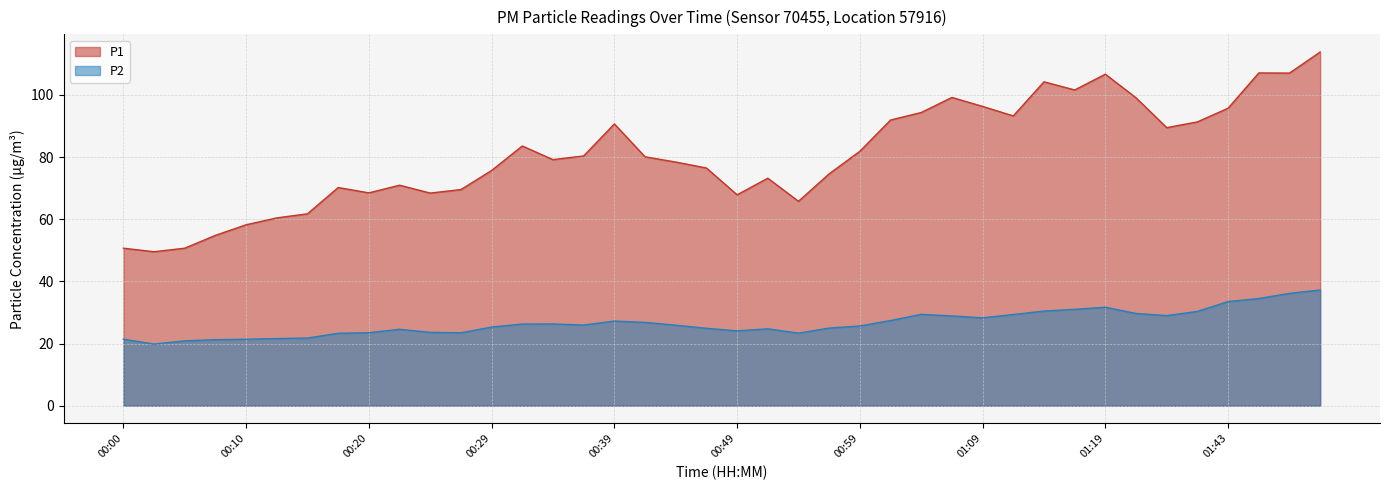

Reading left to right, what are all the values shown in this chart?

P1: 50.7	49.5	50.7	54.8	58.2	60.4	61.7	70.2	68.5	70.9	68.4	69.5	75.7	83.5	79.2	80.3	90.7	80.1	78.4	76.5	67.8	73.2	65.8	74.6	81.8	91.9	94.3	99.2	96.3	93.2	104.2	101.6	106.7	99.0	89.5	91.3	95.7	107.0	107.0	113.8
P2: 21.4	19.8	20.9	21.2	21.4	21.6	21.8	23.3	23.5	24.6	23.6	23.4	25.3	26.3	26.3	25.9	27.2	26.8	25.9	24.9	24.1	24.7	23.3	25.0	25.6	27.4	29.4	28.9	28.3	29.3	30.4	31.0	31.7	29.7	29.0	30.3	33.5	34.5	36.1	37.2